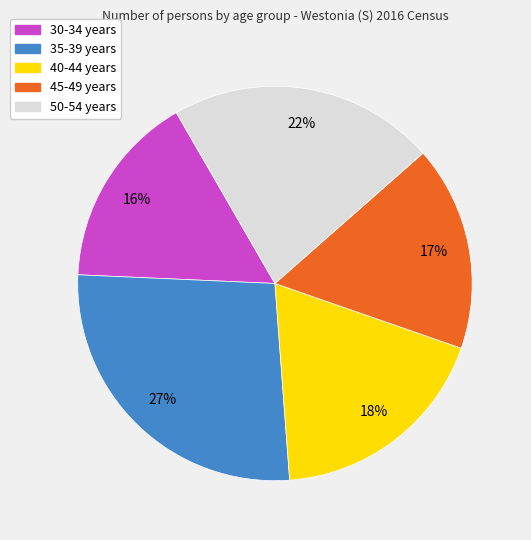

Which slice is the smallest?

30-34 years